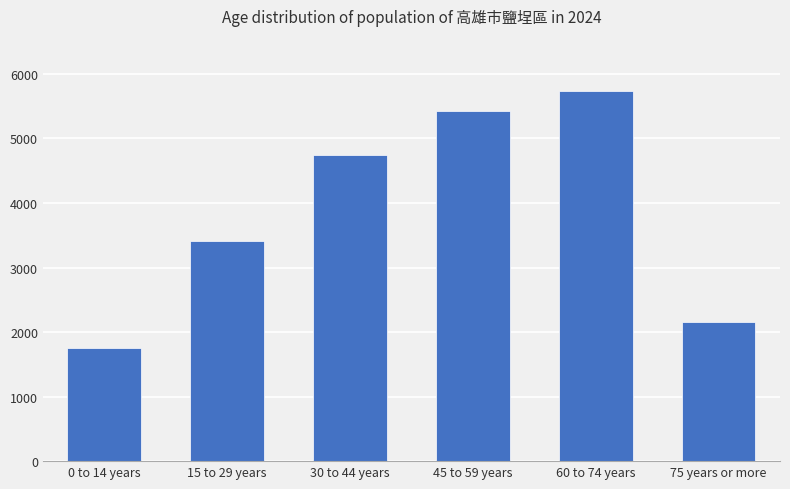

List the labels in order of value, smallest first.

0 to 14 years, 75 years or more, 15 to 29 years, 30 to 44 years, 45 to 59 years, 60 to 74 years